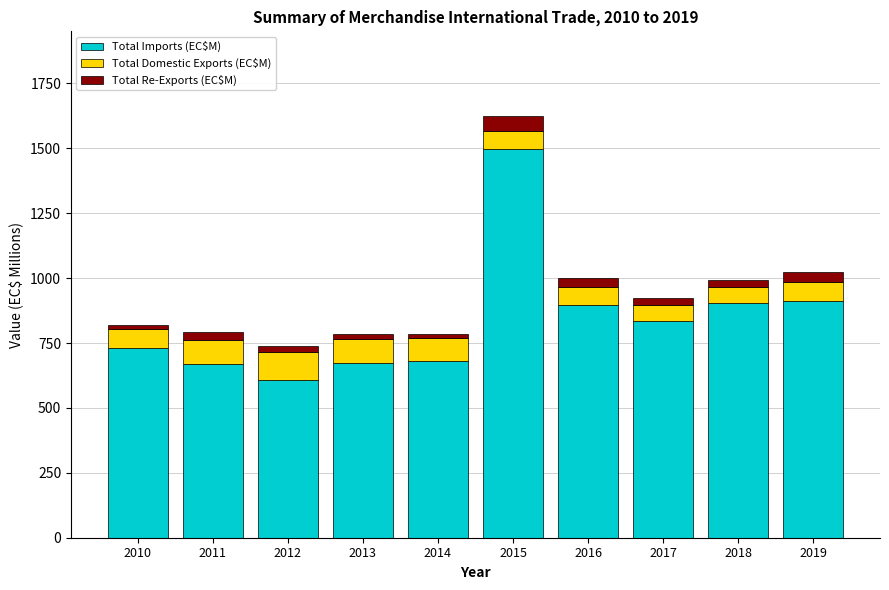

True or false: Total Imports (EC$M) has a value of 800.0 at 2012.

False